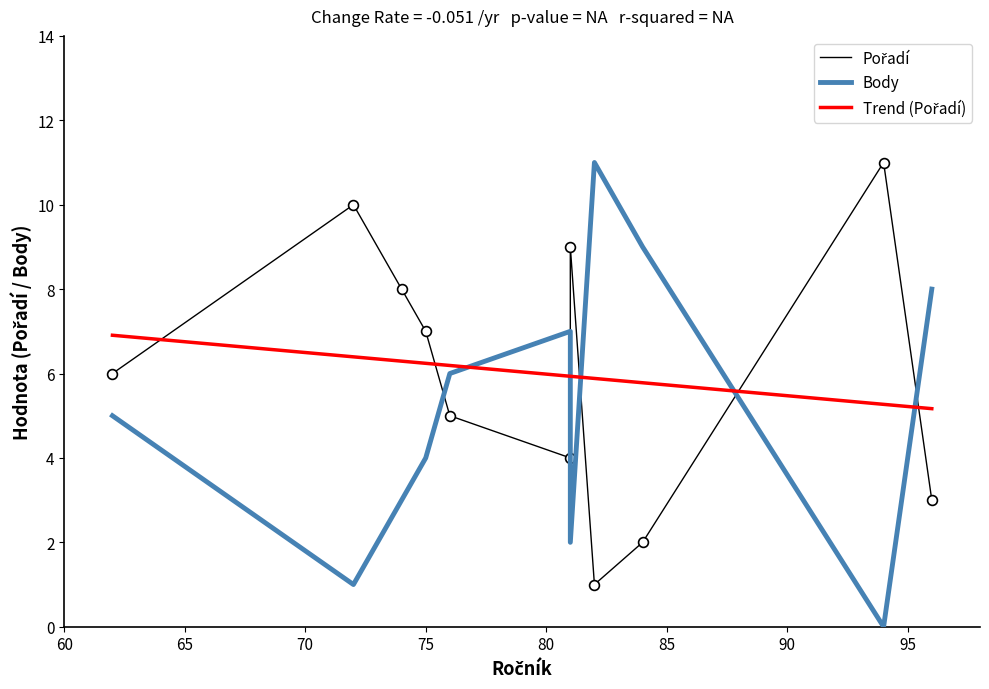

Which series has the largest total across all categories?

Pořadí